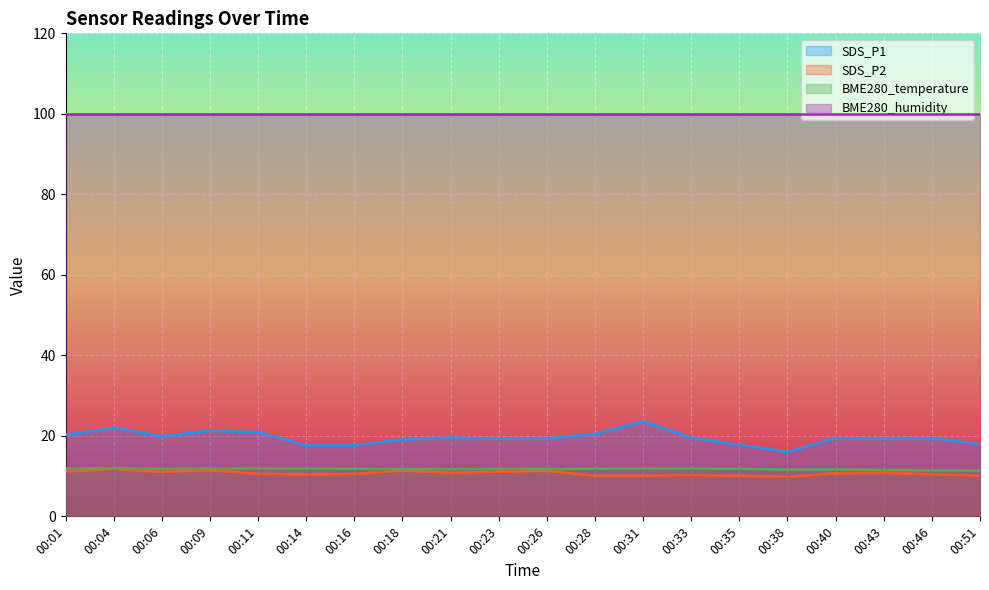

At 00:46, list the series in order from smallest to largest.

SDS_P2, BME280_temperature, SDS_P1, BME280_humidity